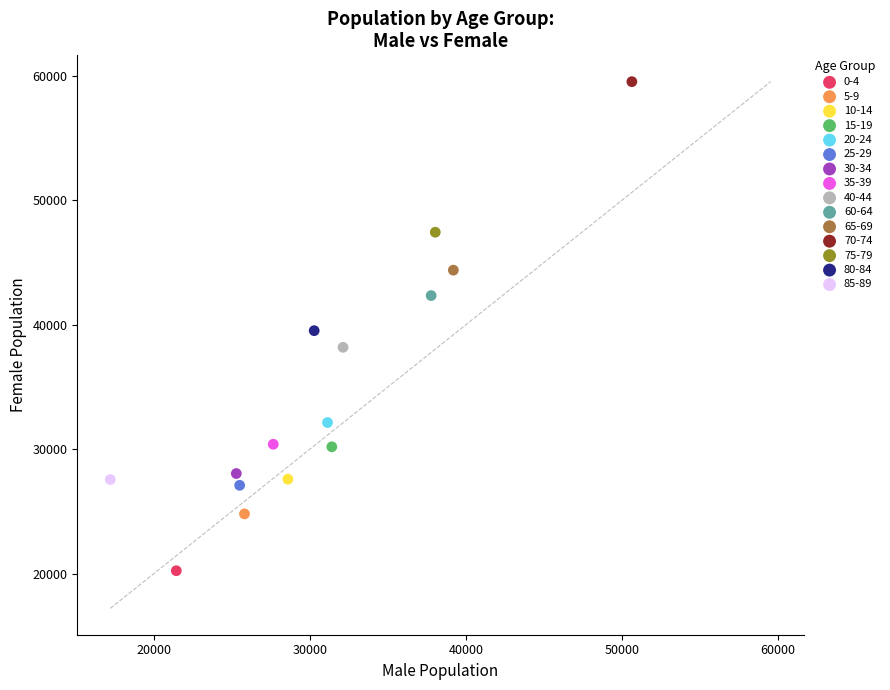

What are all the series names shown in the legend?

0-4, 5-9, 10-14, 15-19, 20-24, 25-29, 30-34, 35-39, 40-44, 60-64, 65-69, 70-74, 75-79, 80-84, 85-89